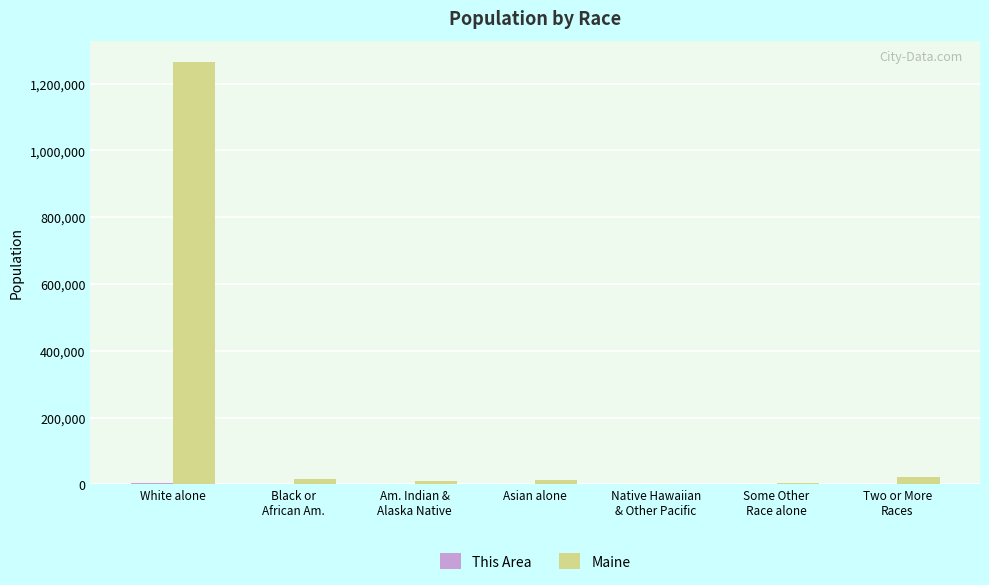

Is it true that Maine equals 422465 at White alone?

False